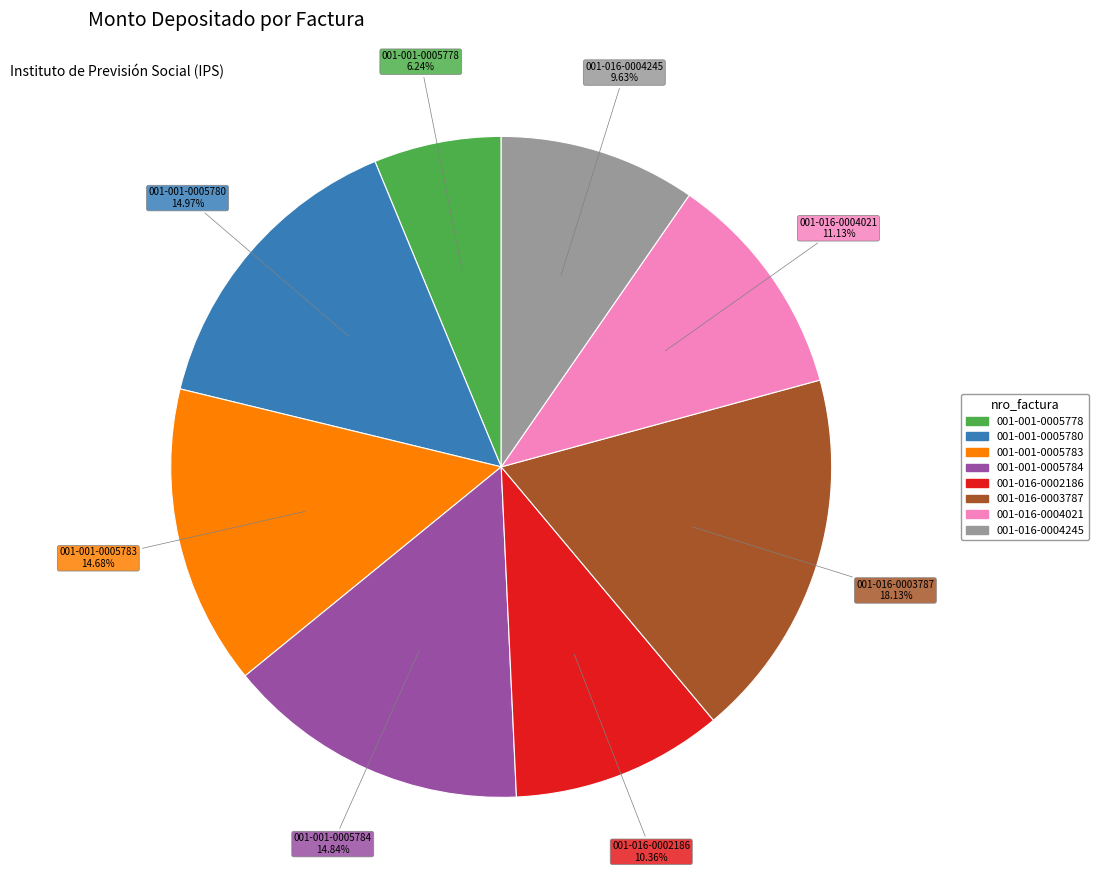

To the nearest percent, what portion does 001-001-0005783 represent?

15%